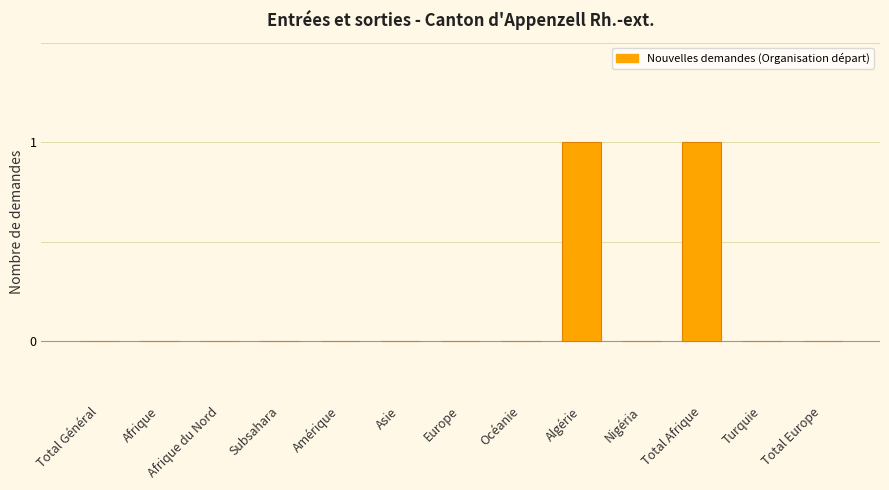

True or false: the data shows 1 at Amérique.

False